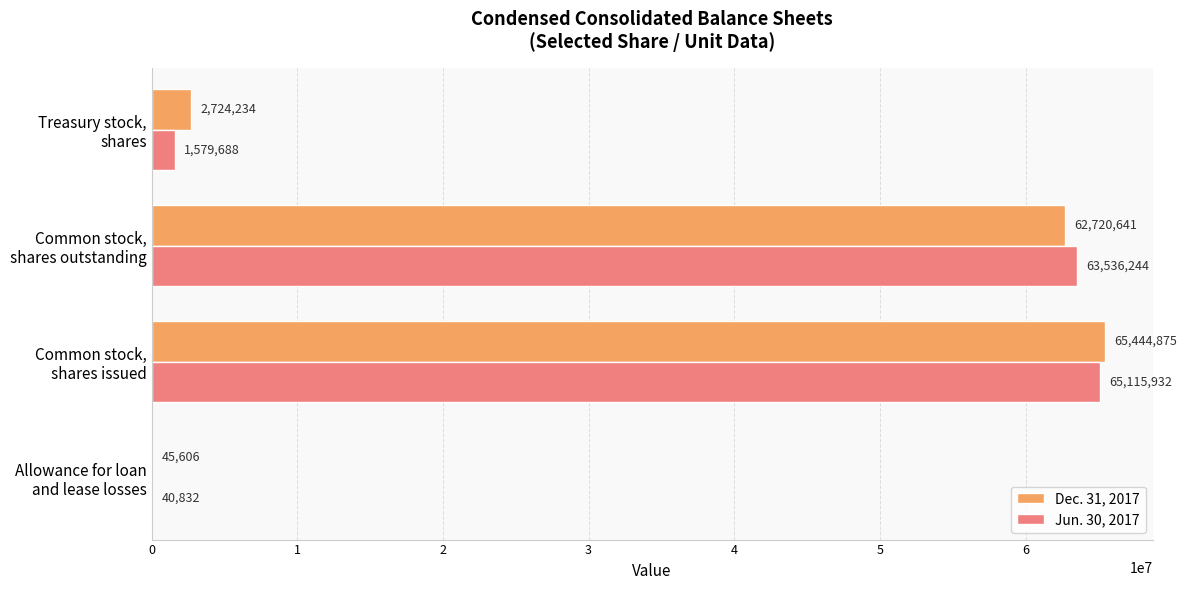

What is the maximum value shown in the chart?

65444875